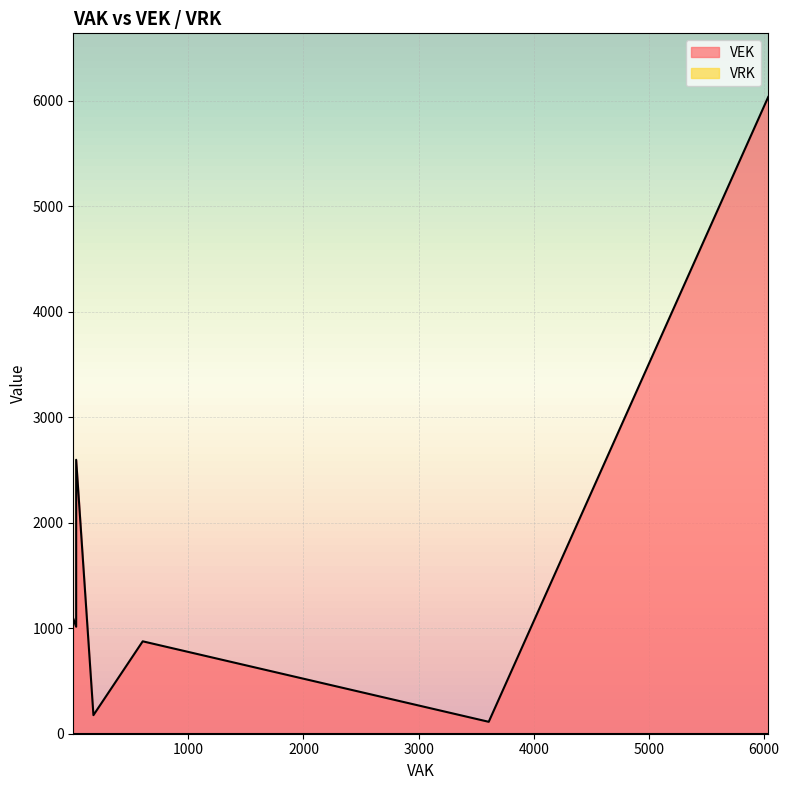

What are all the series names shown in the legend?

VEK, VRK